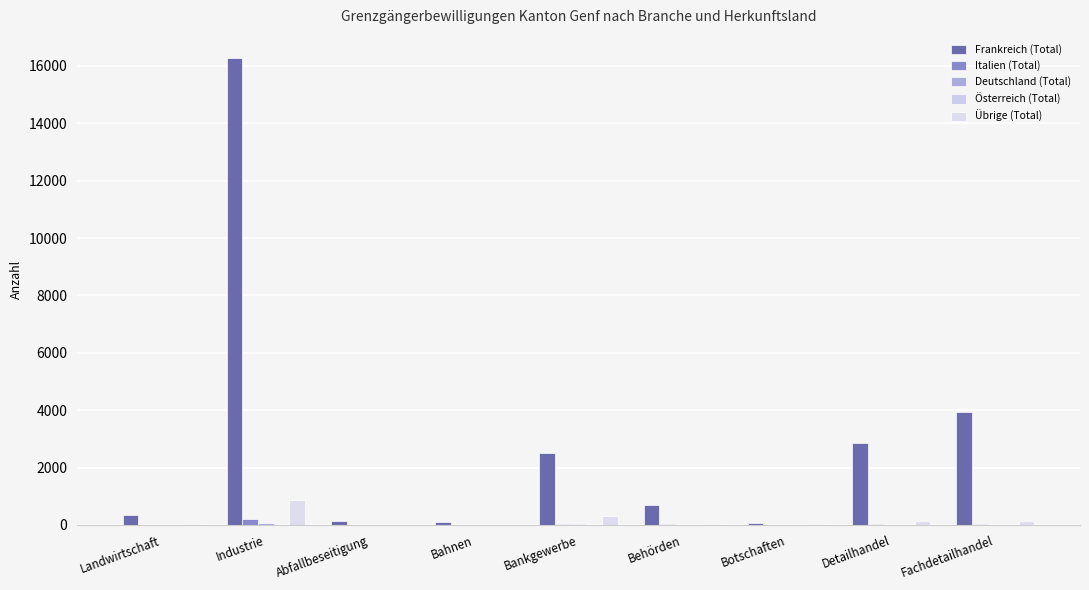

How many distinct data groups are displayed?

5